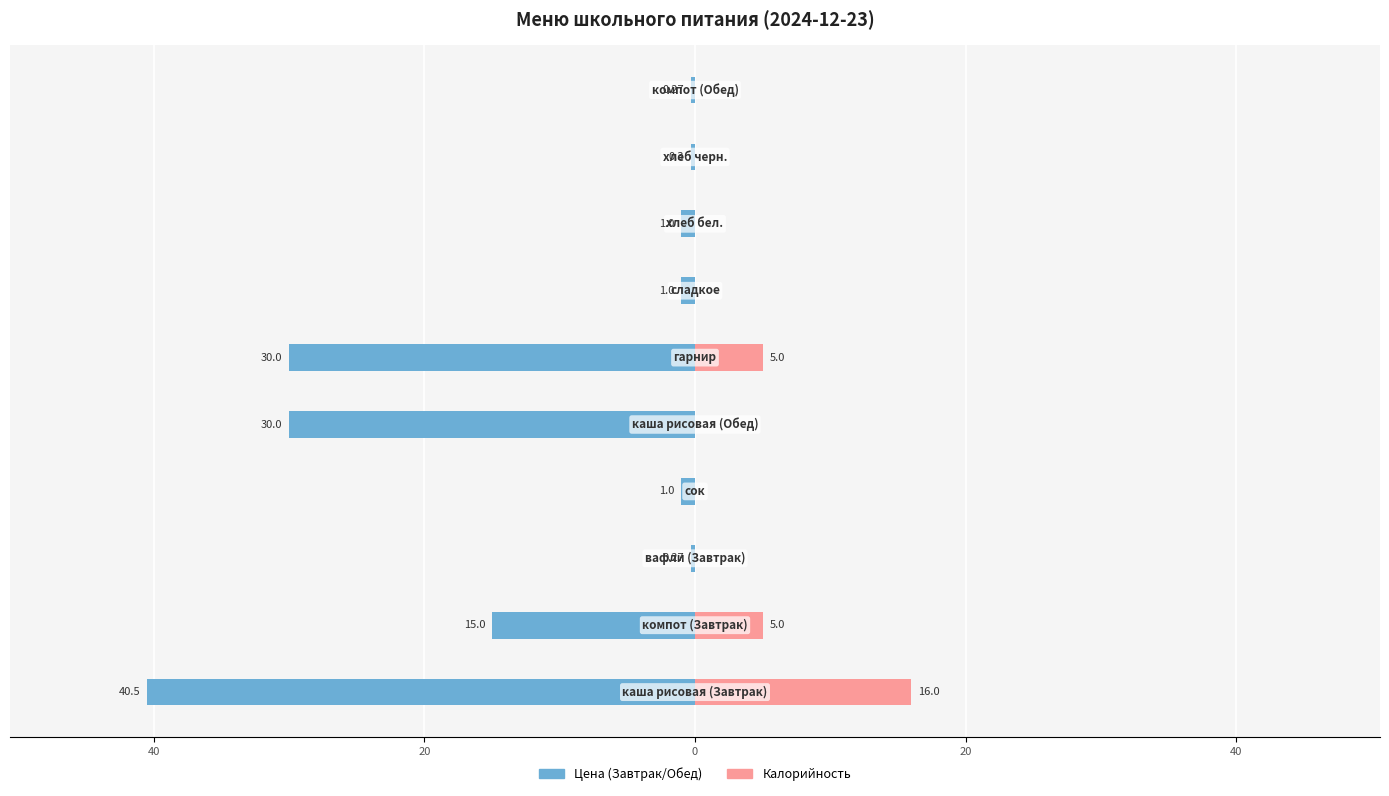

Which series has the widest spread of values?

Цена (Завтрак/Обед)